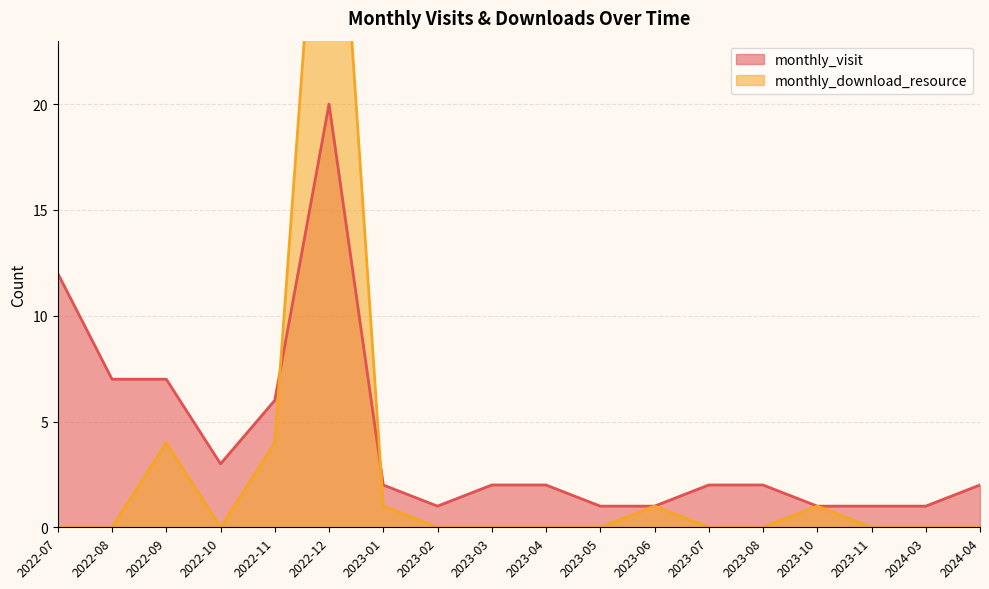

Reading left to right, what are all the values shown in this chart?

monthly_visit: 12	7	7	3	6	20	2	1	2	2	1	1	2	2	1	1	1	2
monthly_download_resource: 0	0	4	0	4	39	1	0	0	0	0	1	0	0	1	0	0	0